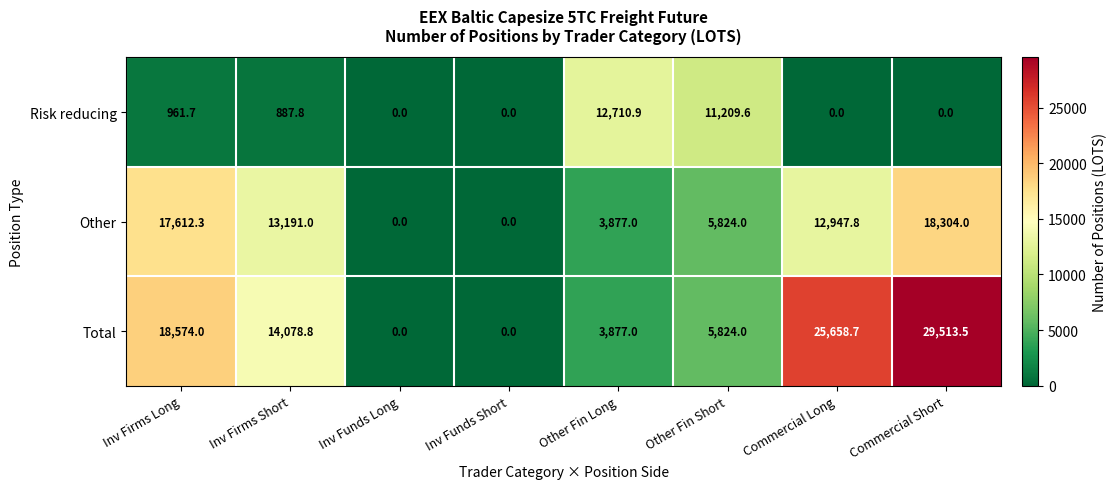

List the series in order of their peak value, lowest first.

Risk reducing, Other, Total